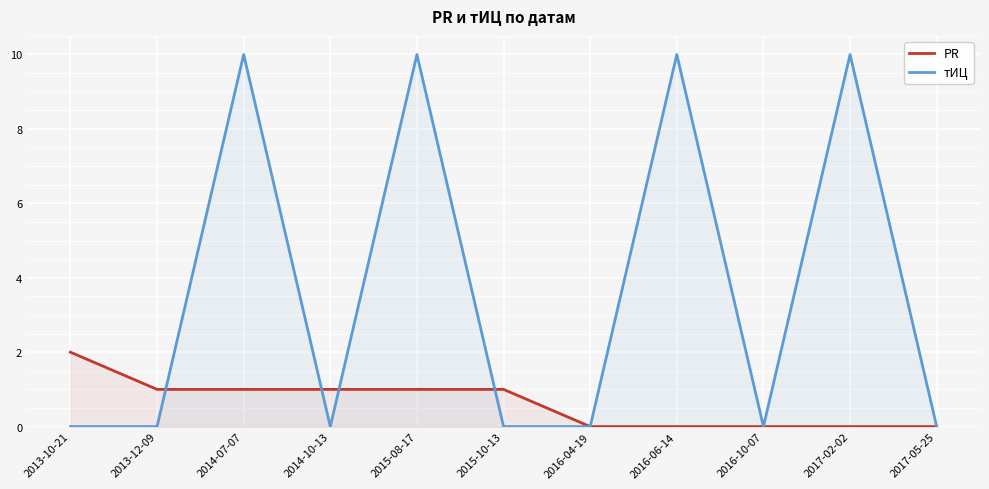

Which category has the highest value across all series?

2014-07-07